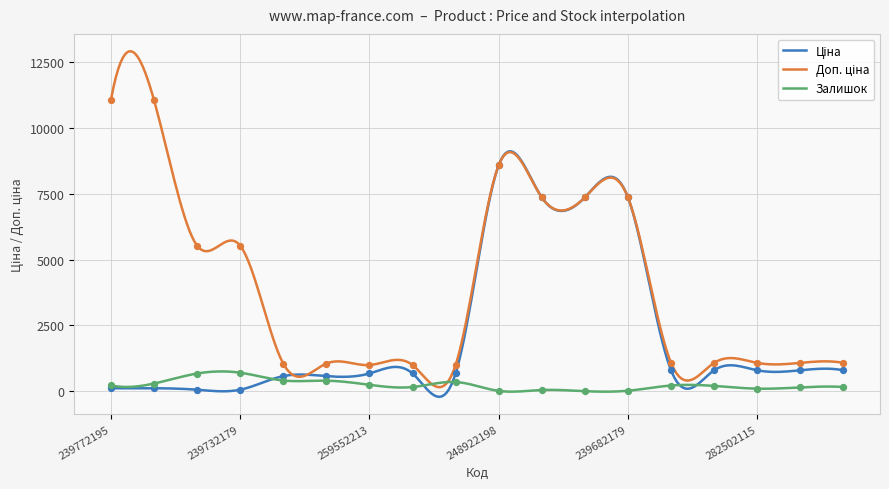

What are all the series names shown in the legend?

Ціна, Доп. ціна, Залишок